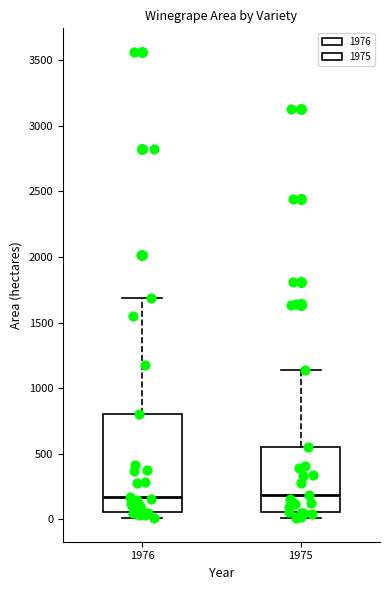

Where does the median line of the box at x = 1976 sit on the y-axis? The values are not printed on the chart, so give them approximately, as read against the axis.

150